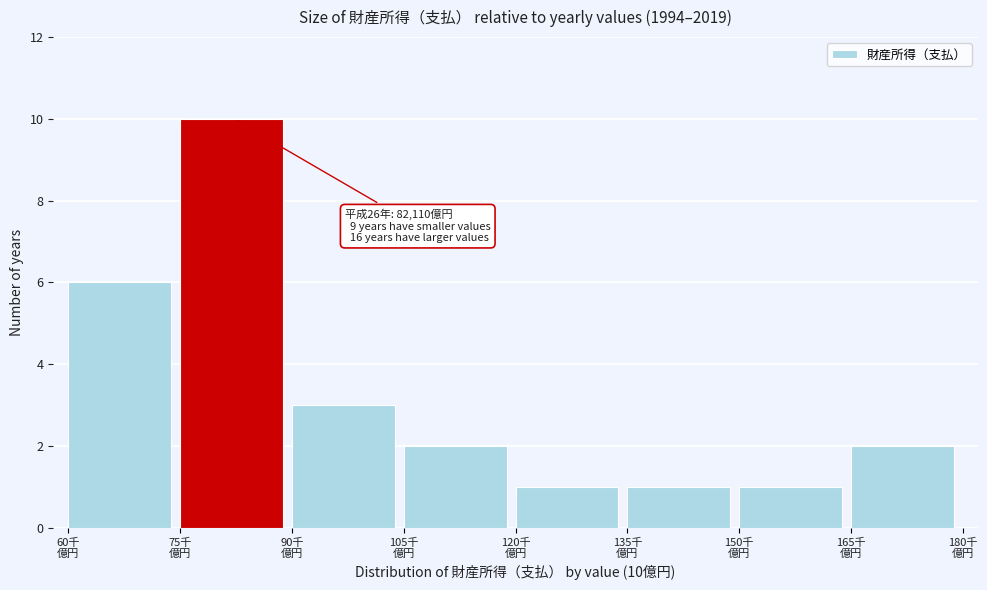

Reading left to right, extract all data points from this chart.

6	10	3	2	1	1	1	2